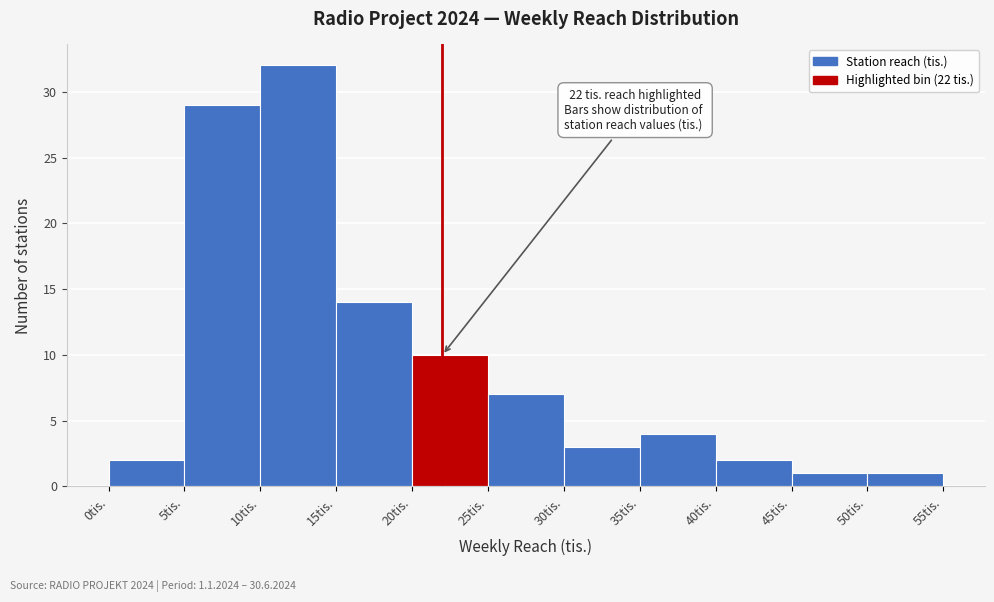

Which range on the x-axis has the tallest bar?

10 to 15